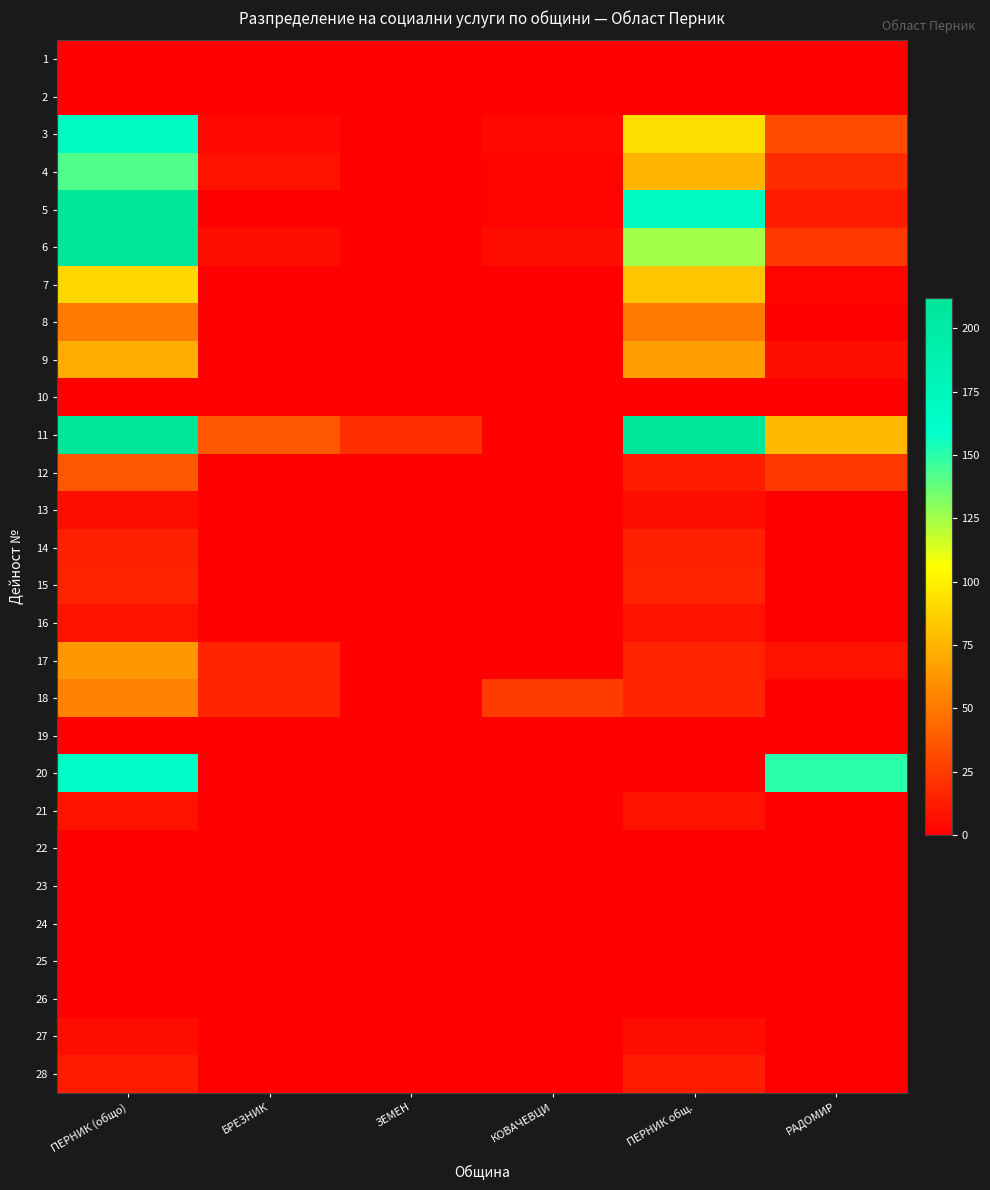

At how many categories does at least one series exceed 159?

2